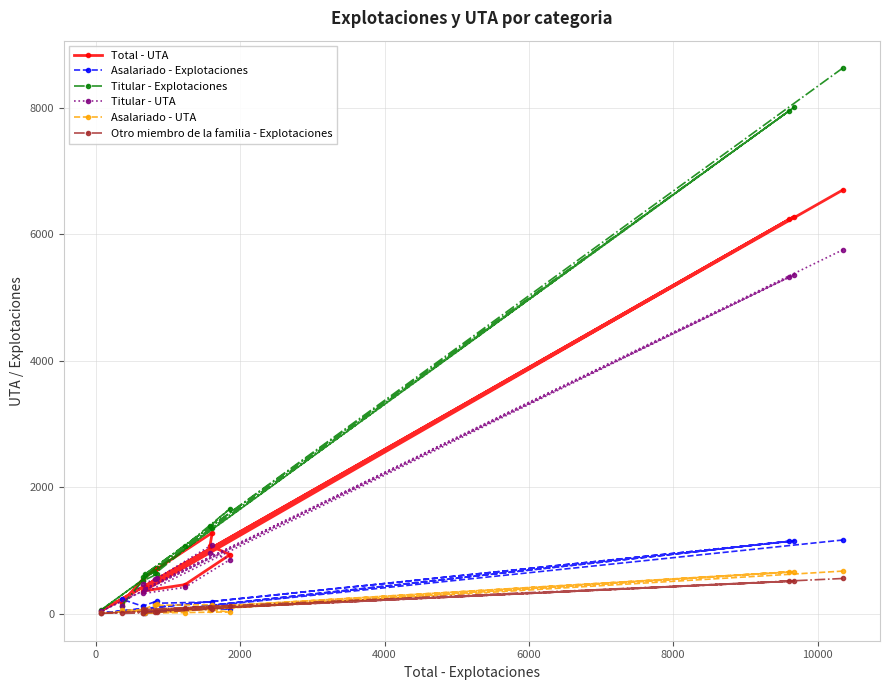

Which series has the largest range (max minus min)?

Titular - Explotaciones